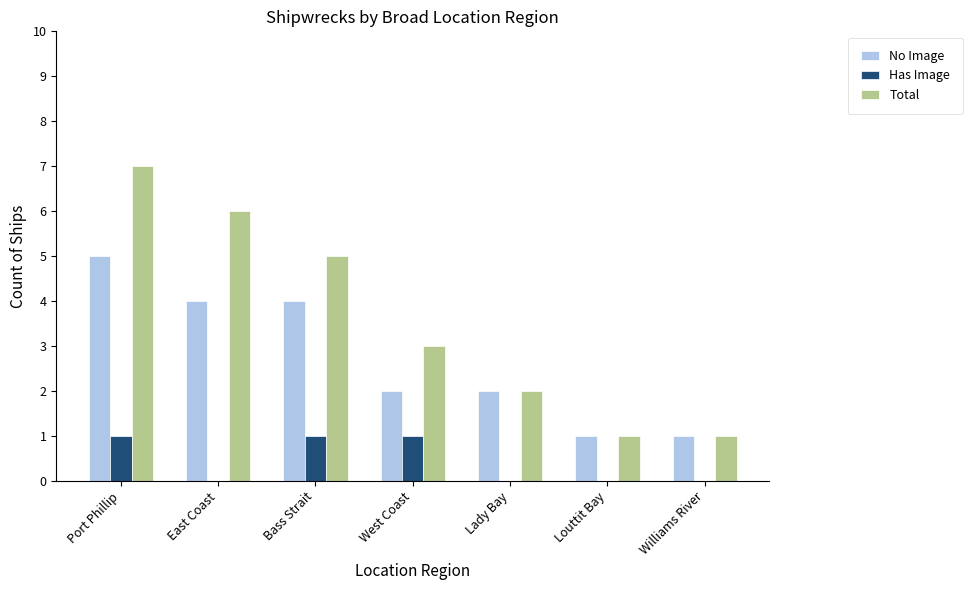

Count the number of data series in this chart.

3